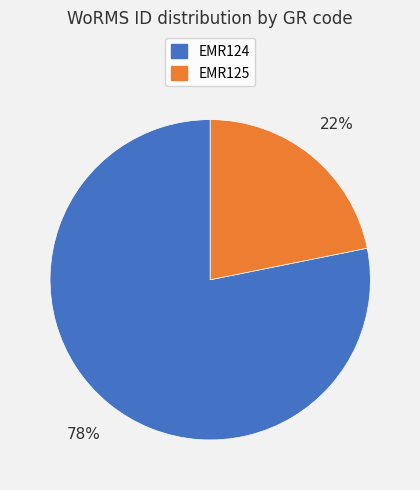

The EMR124 slice represents 70% of the pie. True or false?

False